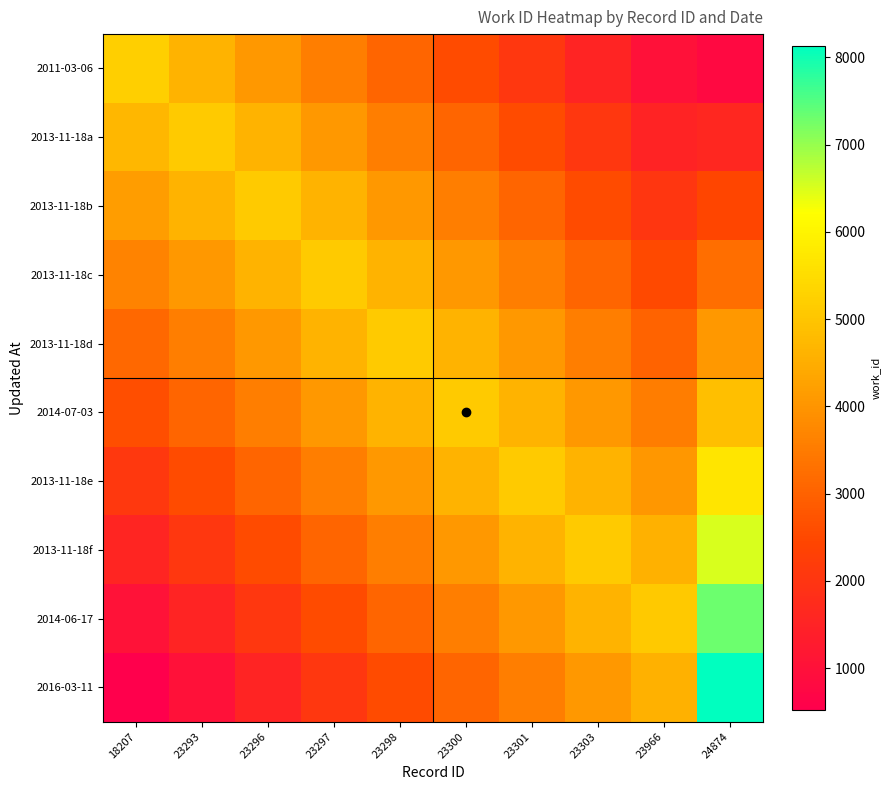

What is the difference between the highest and lowest values at 18207?

4685.4